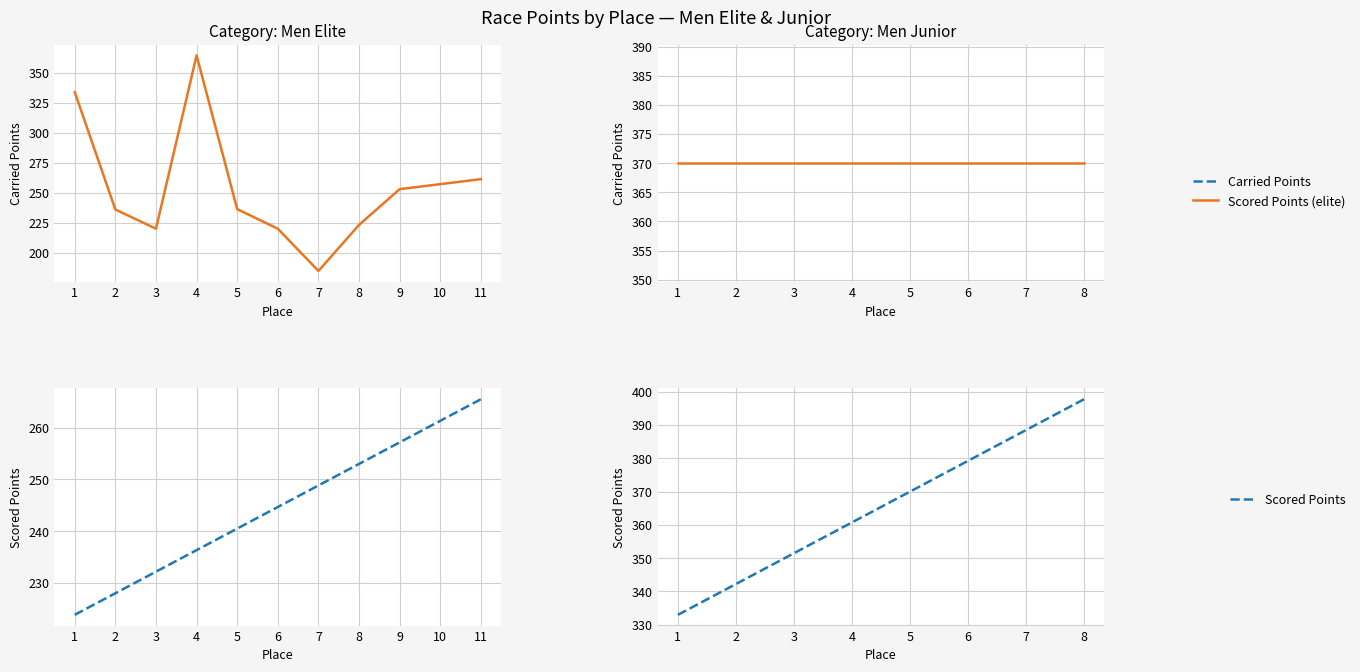

The value of Scored Points at 4 is 532.9. True or false?

False